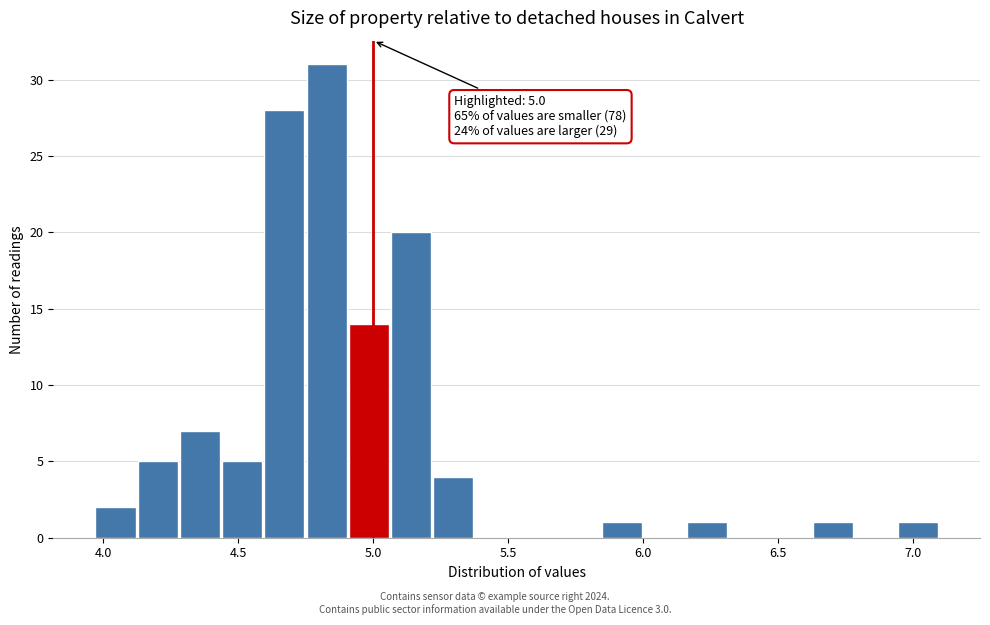

Read against the x-axis, roughly where is the centre of the tallest bar?

4.85